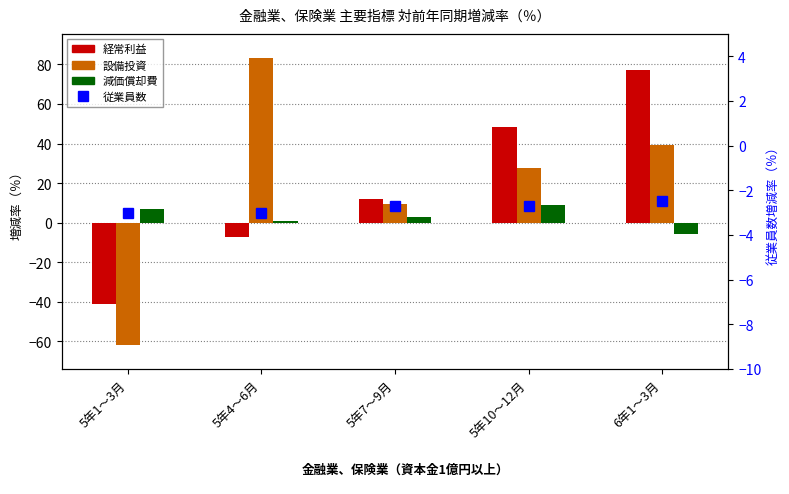

At which category is the sum across all series the highest?

6年1～3月